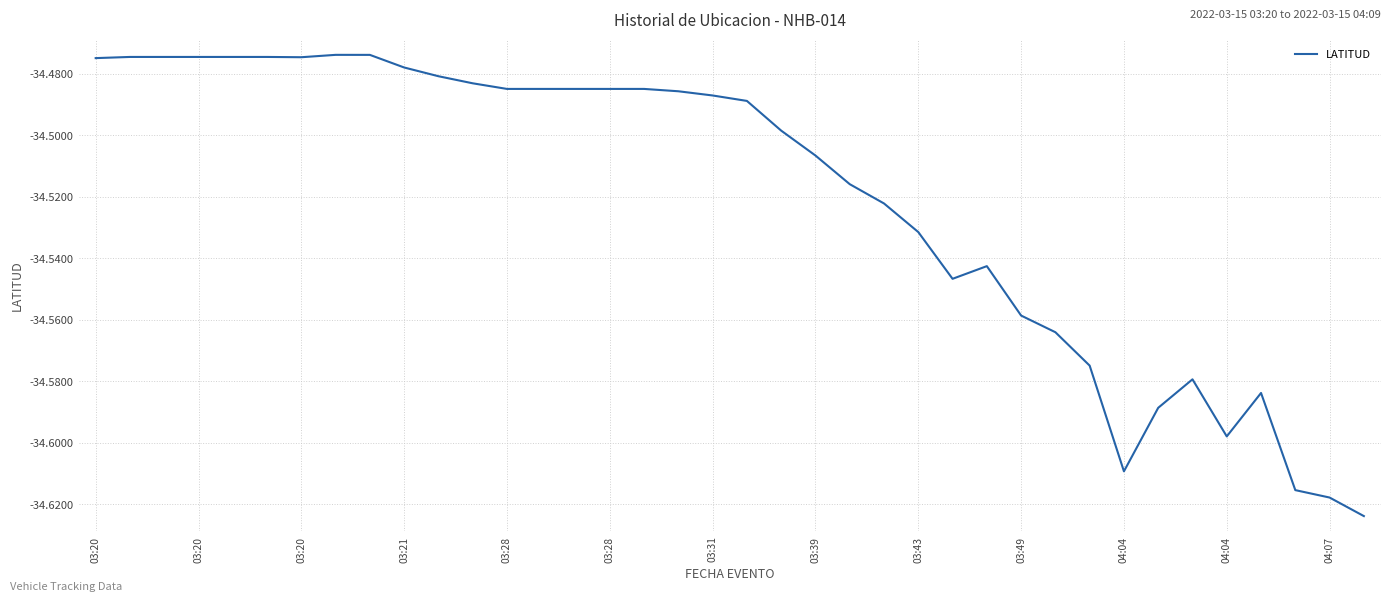

What is the value of the 6th point from the left?

-34.5